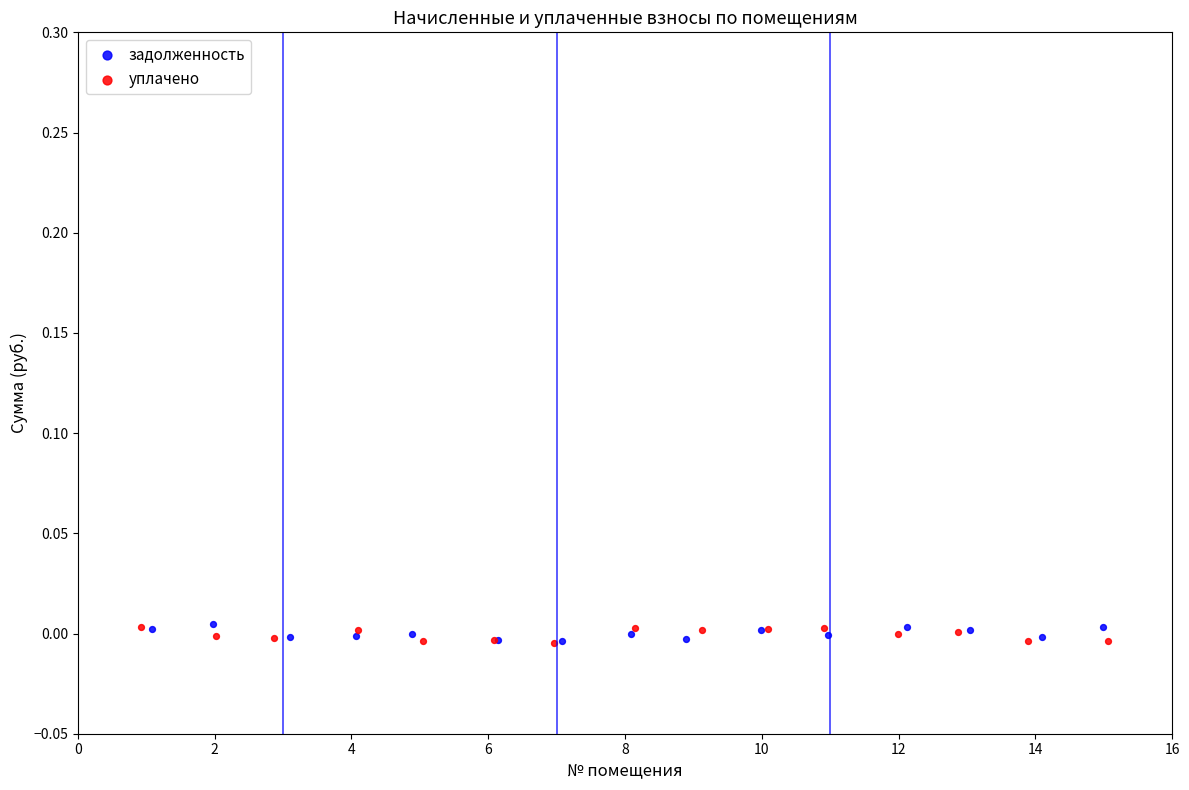

What are all the series names shown in the legend?

задолженность, уплачено